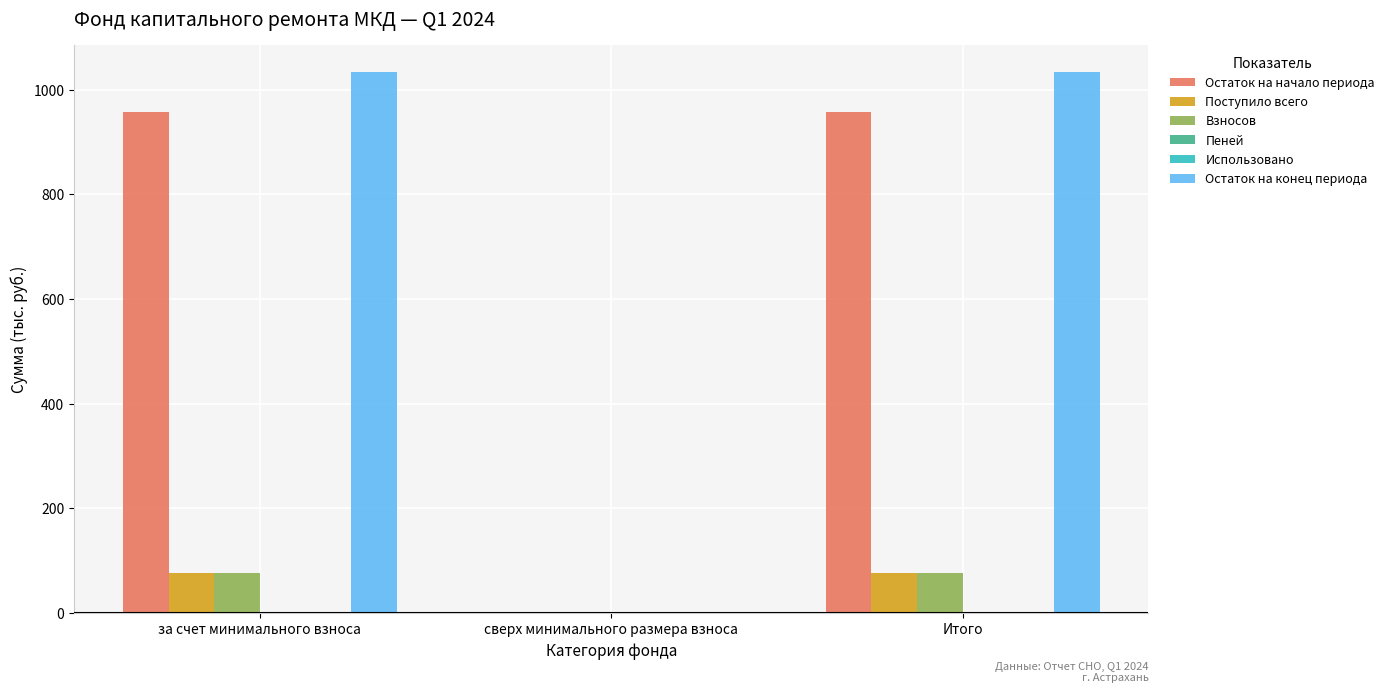

What is the maximum value for Взносов?

75.8